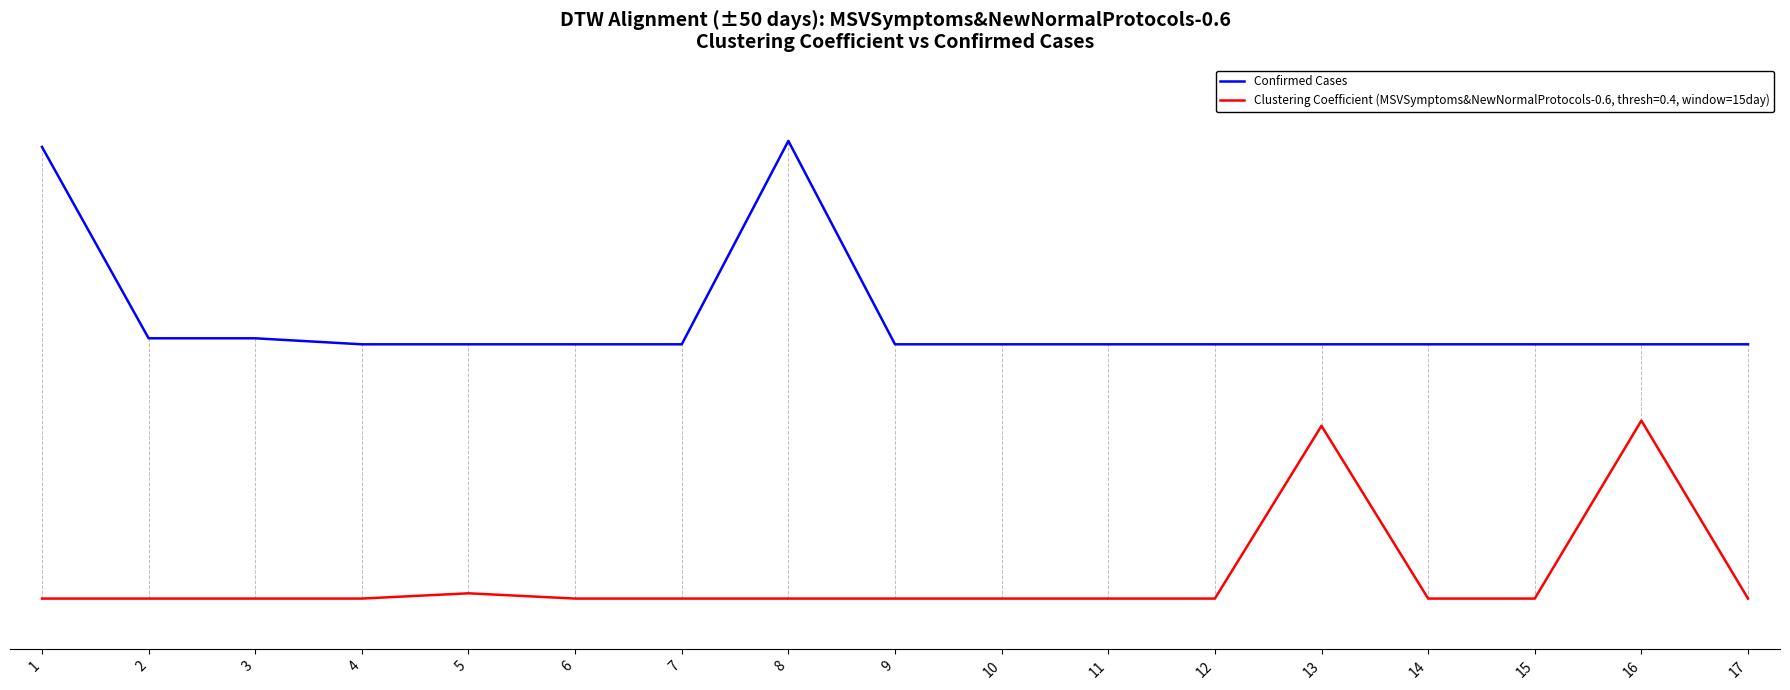

Does the chart display data point markers on the line(s)?

No